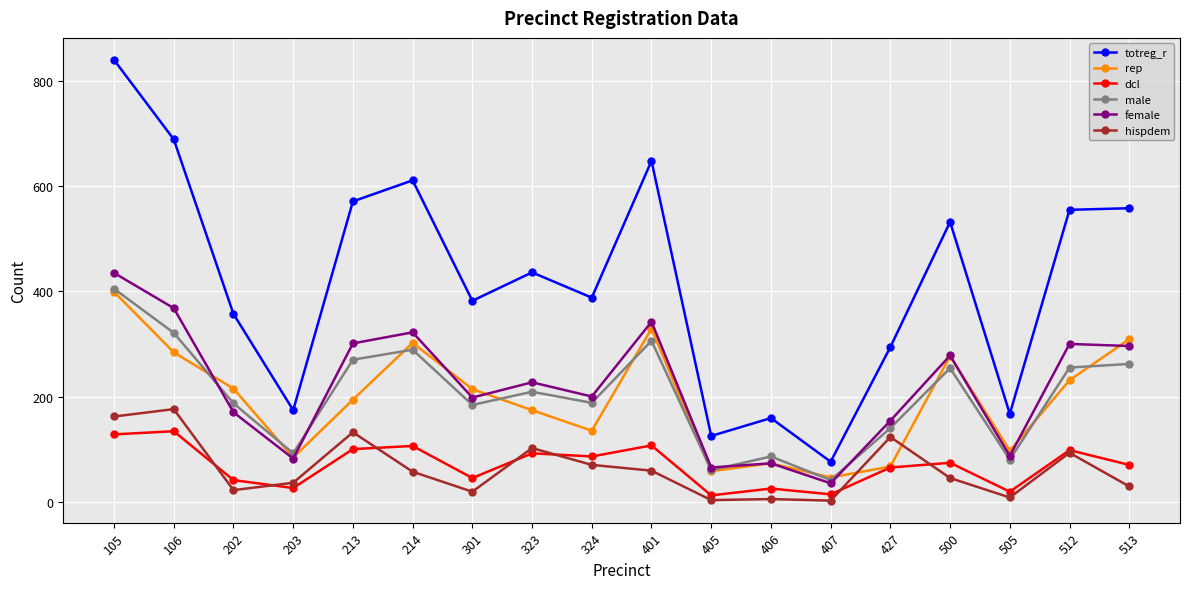

Which series has the largest total across all categories?

totreg_r